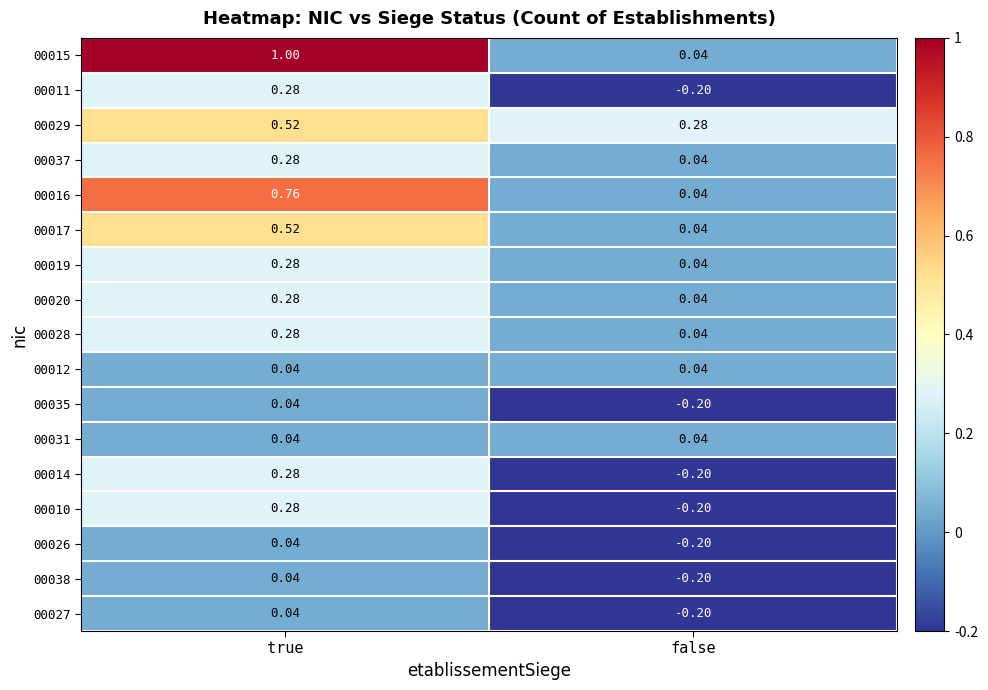

At how many categories does at least one series exceed 0?

2